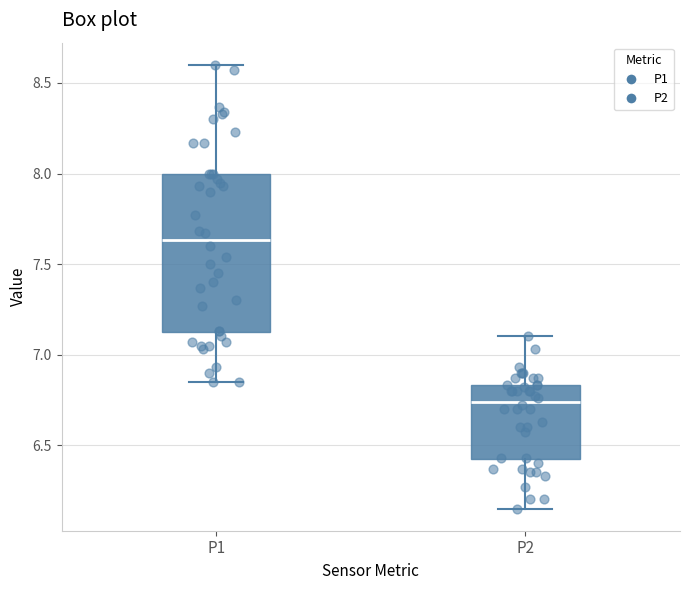

Reading left to right, transcribe this box plot: for each box, give where its median line is, the range the box spans, and where its two whiskers end, as read against the y-axis. The values are not printed on the chart, so give them approximately, as read against the axis.

P1: median 7.65, box 7.10 to 8.00, whiskers 6.85 to 8.60
P2: median 6.75, box 6.40 to 6.85, whiskers 6.15 to 7.10